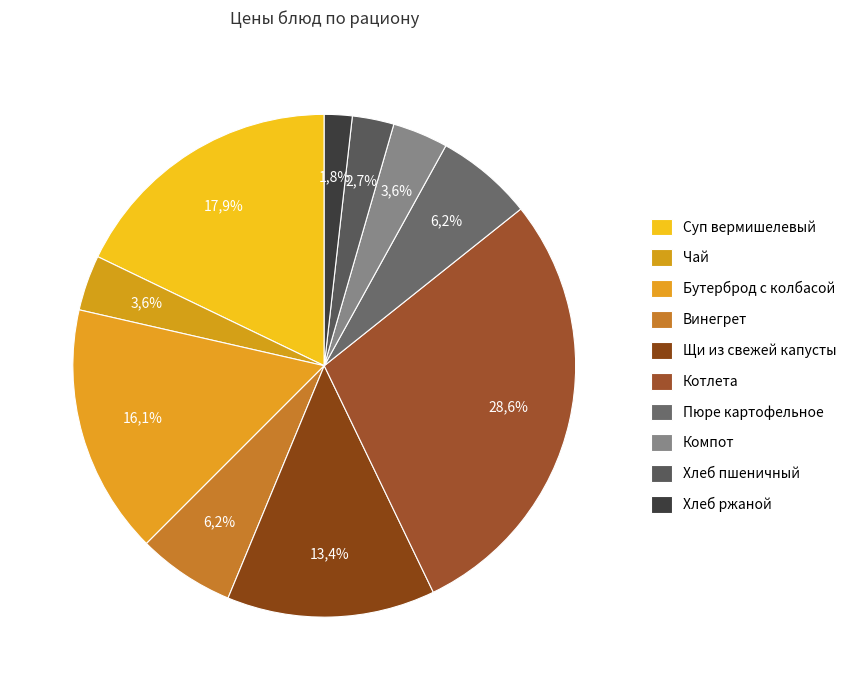

Which slice is the largest?

Котлета